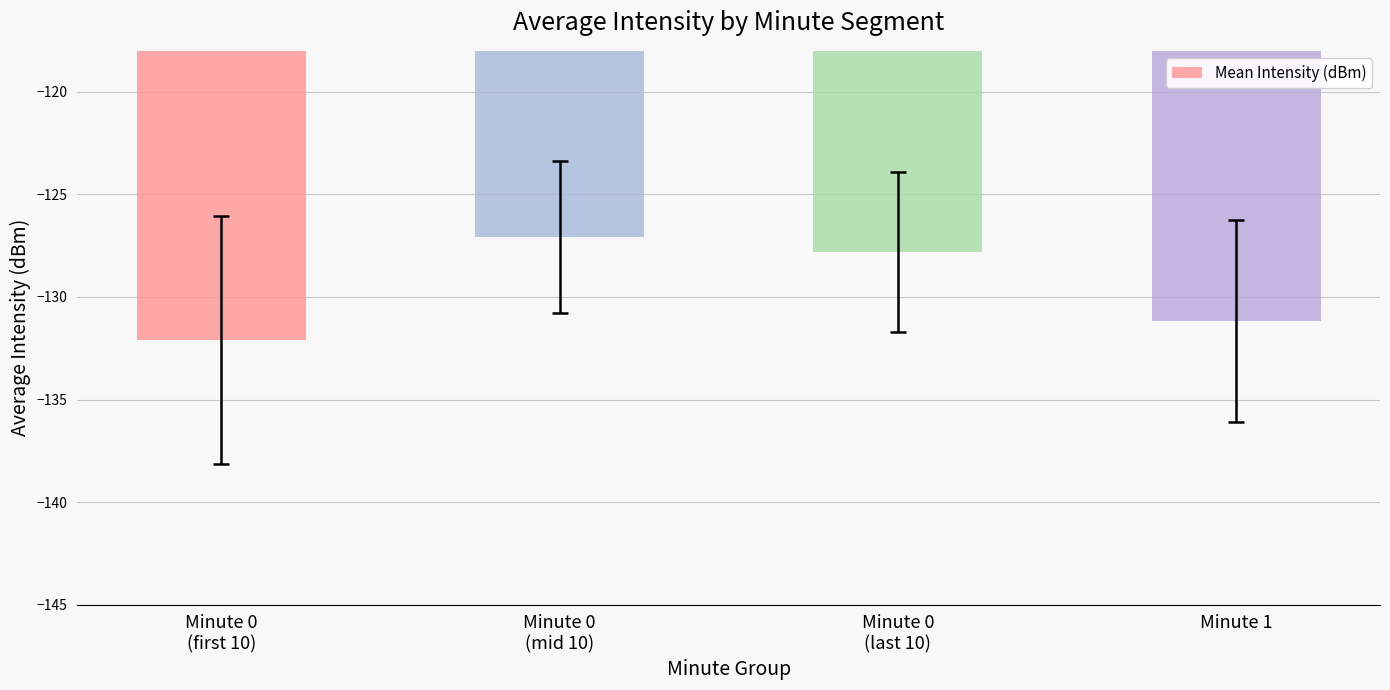

What position from the right is Minute 0
(first 10)?

4